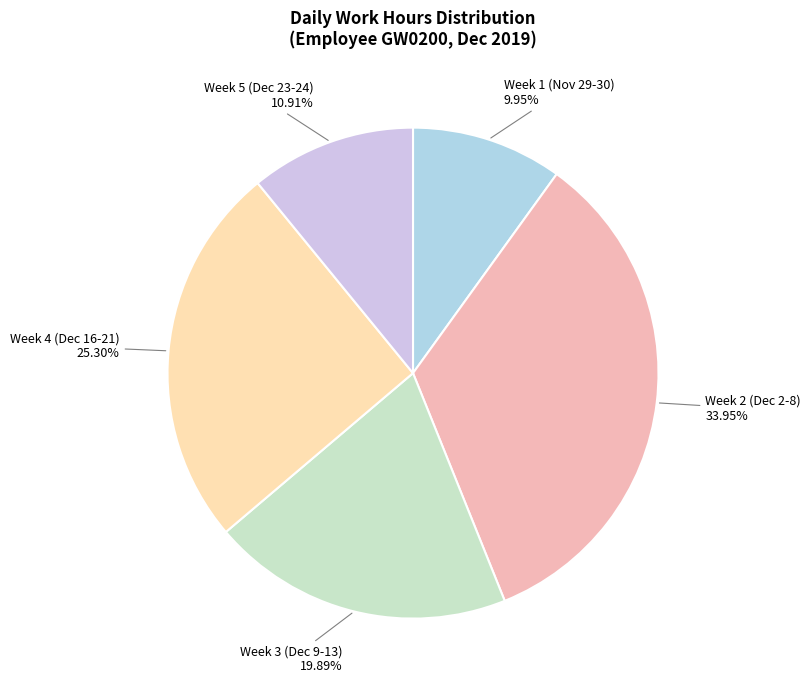

How many slices are in this pie chart?

5